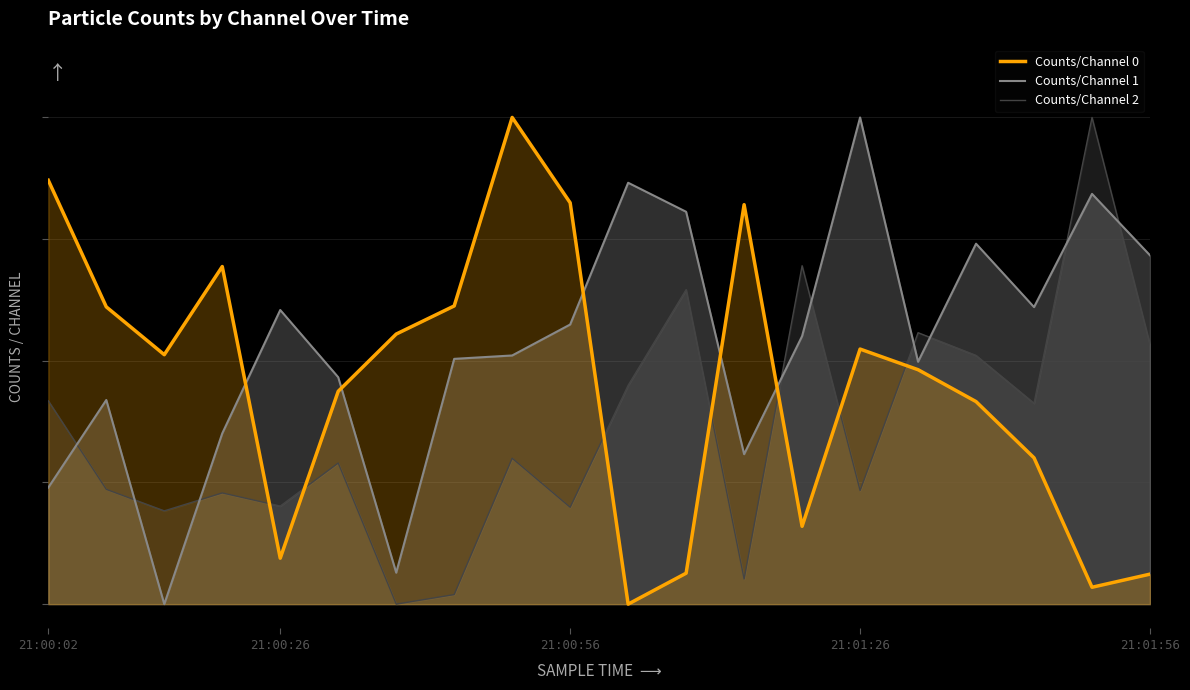

What is the label of the 1st point from the left?

21:00:02